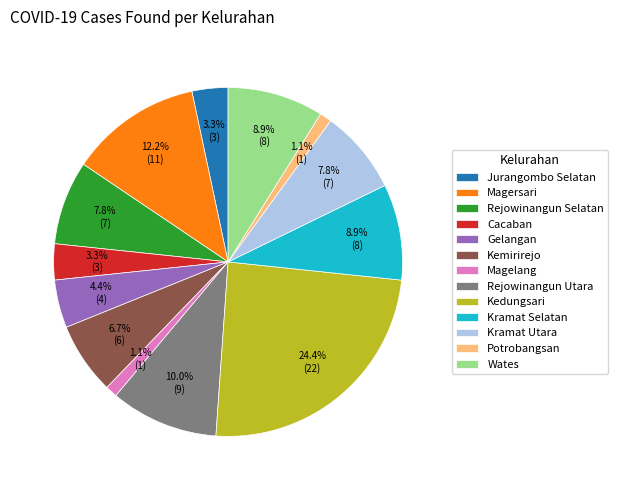

Is there any slice that represents more than half of the pie?

No